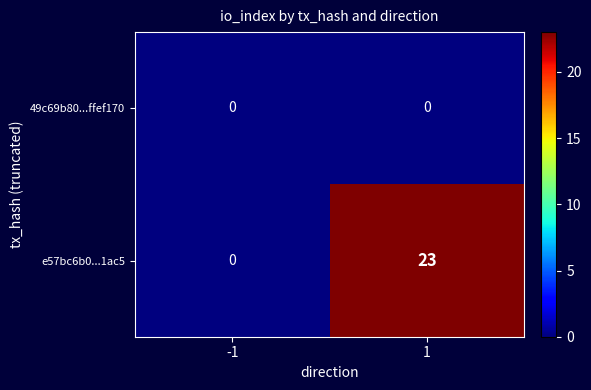

Reading right to left, what are all the values shown in this chart?

49c69b80...ffef170: 0	0
e57bc6b0...1ac5: 23	0